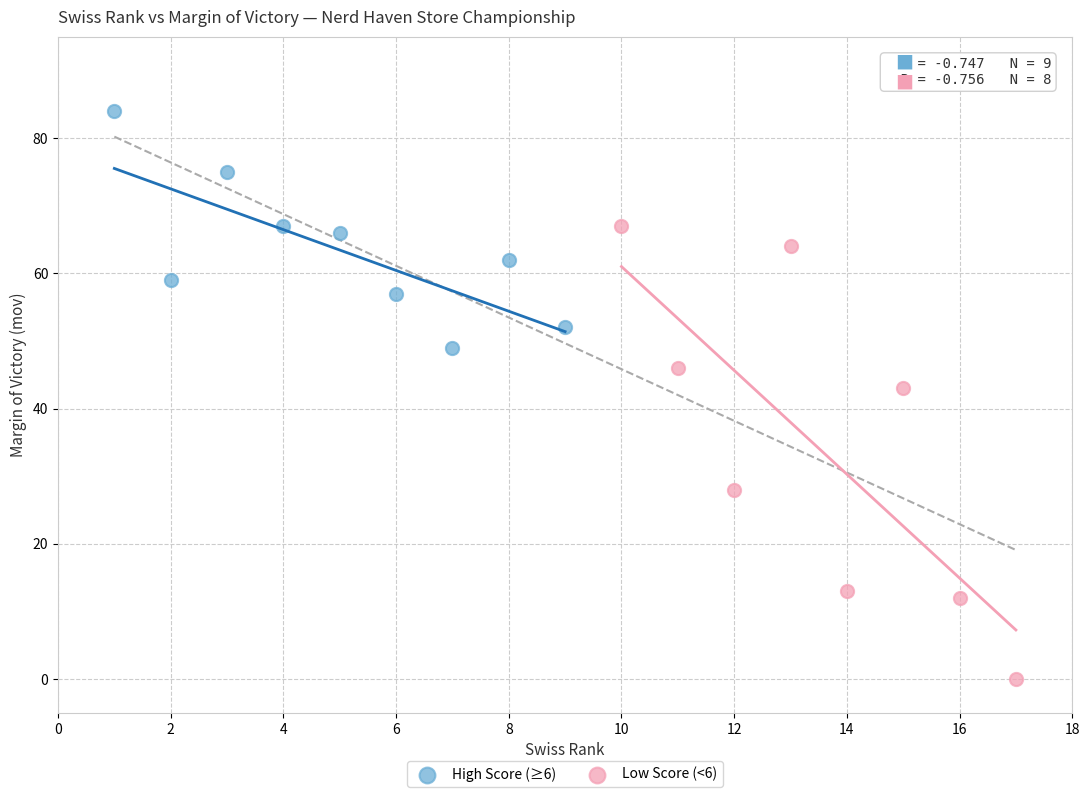

Which series reaches the minimum Y coordinate?

Low Score (<6)